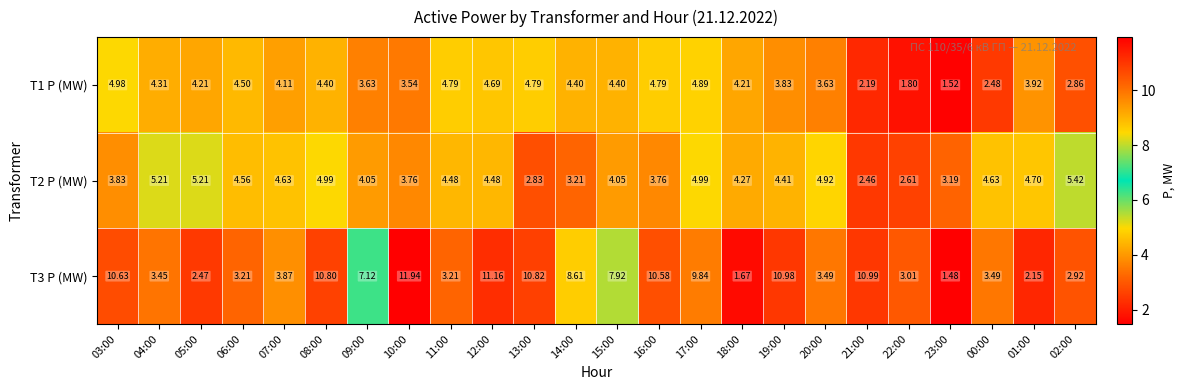

Is the value of T1 P (MW) at 00:00 greater than the value of T2 P (MW) at 01:00?

No